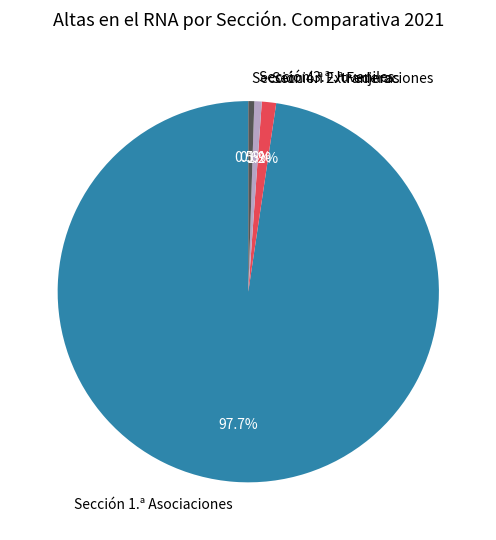

What is the largest slice in the pie chart?

Sección 1.ª Asociaciones